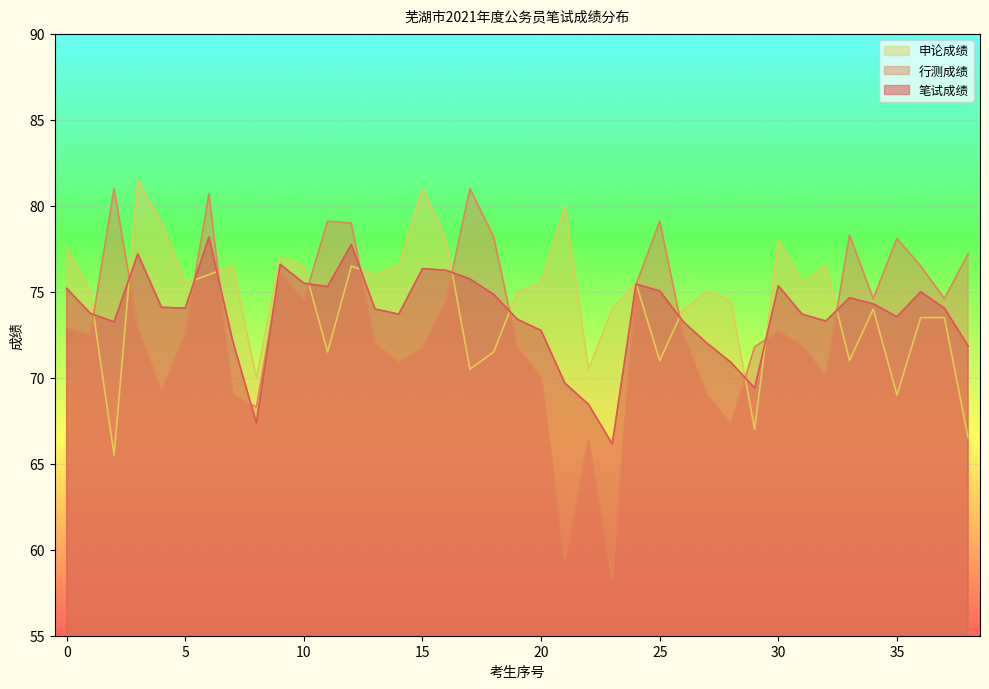

In 申论成绩, how many points are lower than both neighbors (excluding endpoints)?

12